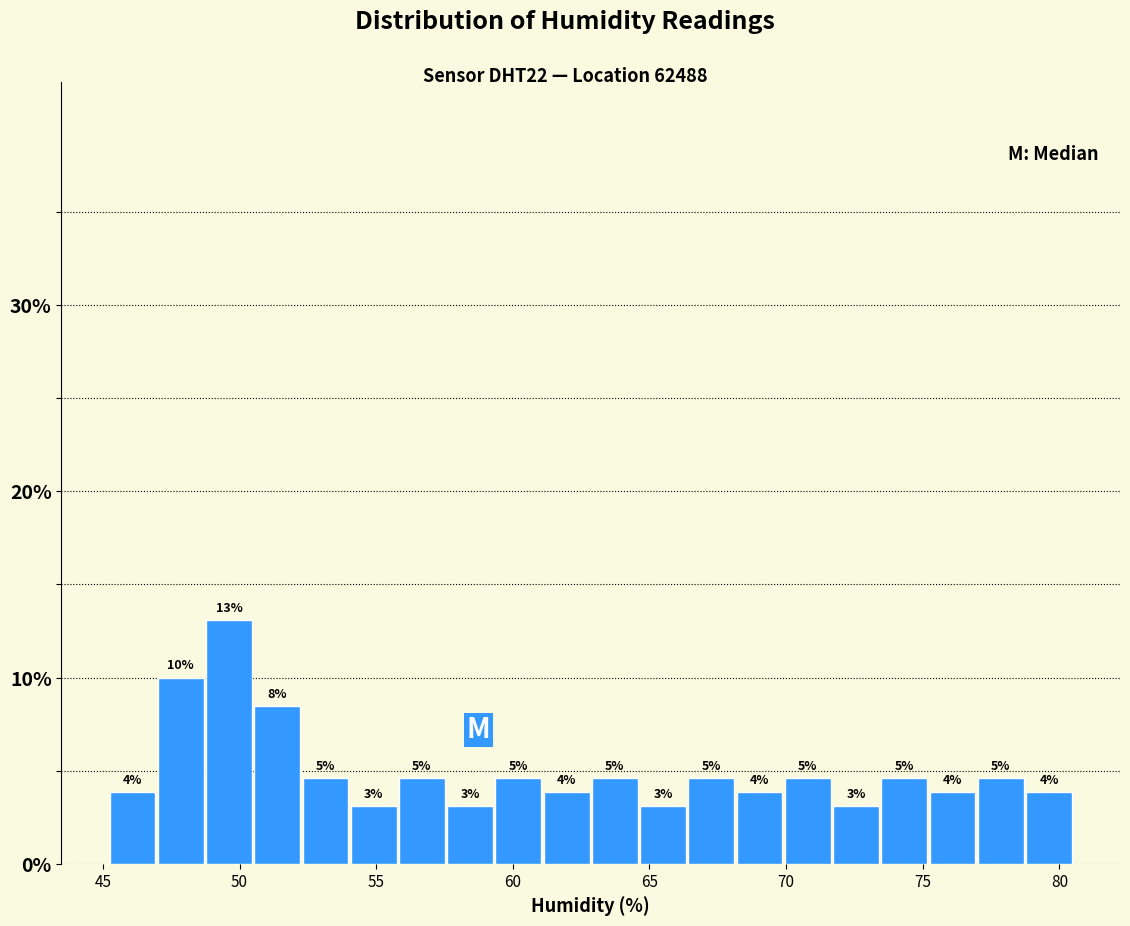

Read against the x-axis, roughly where is the centre of the tallest bar?

49.5